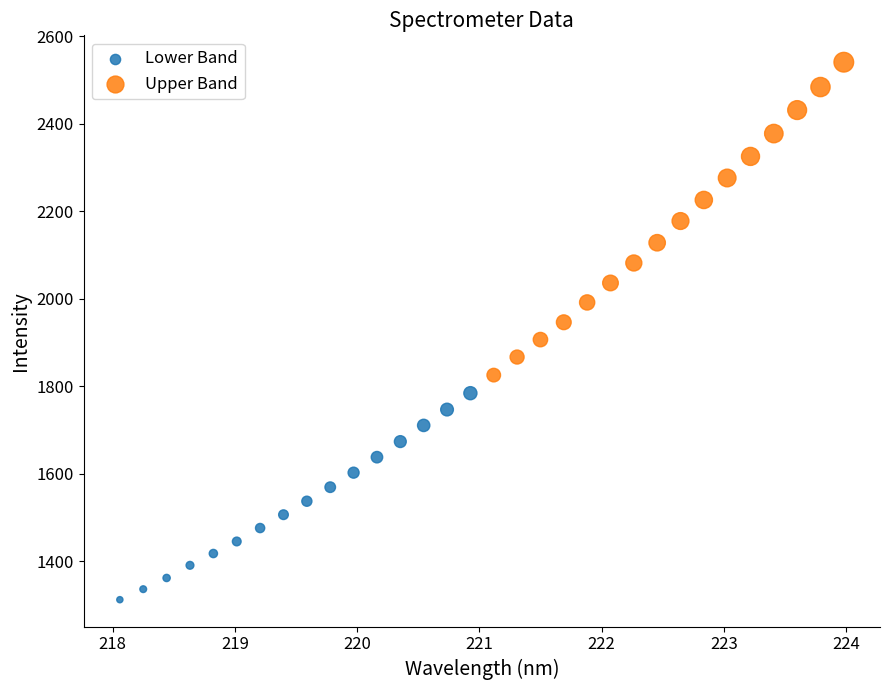

What are all the series names shown in the legend?

Lower Band, Upper Band